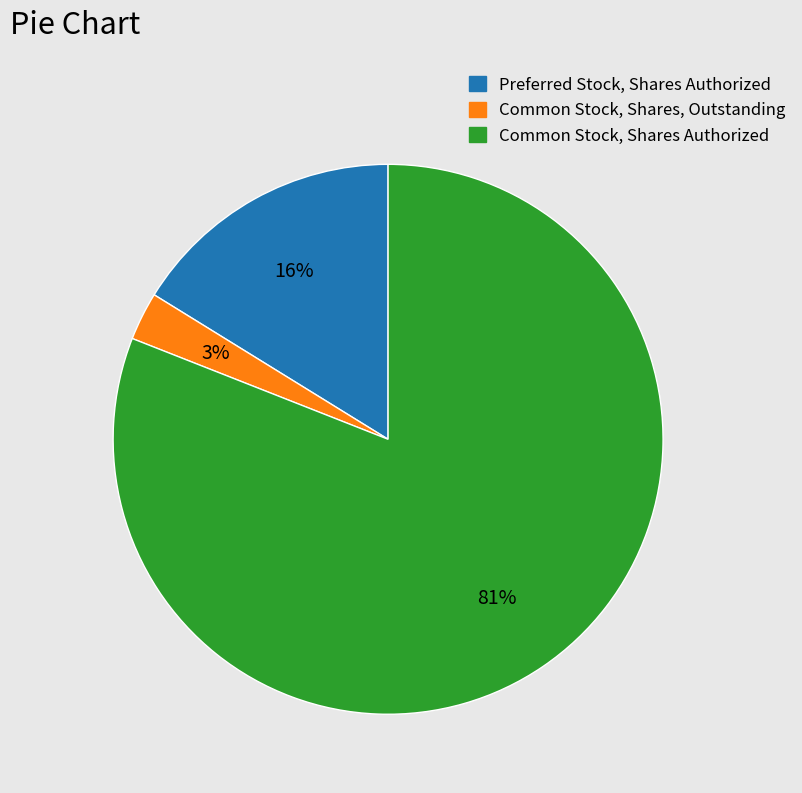

To the nearest percent, what portion does Common Stock, Shares, Outstanding represent?

3%